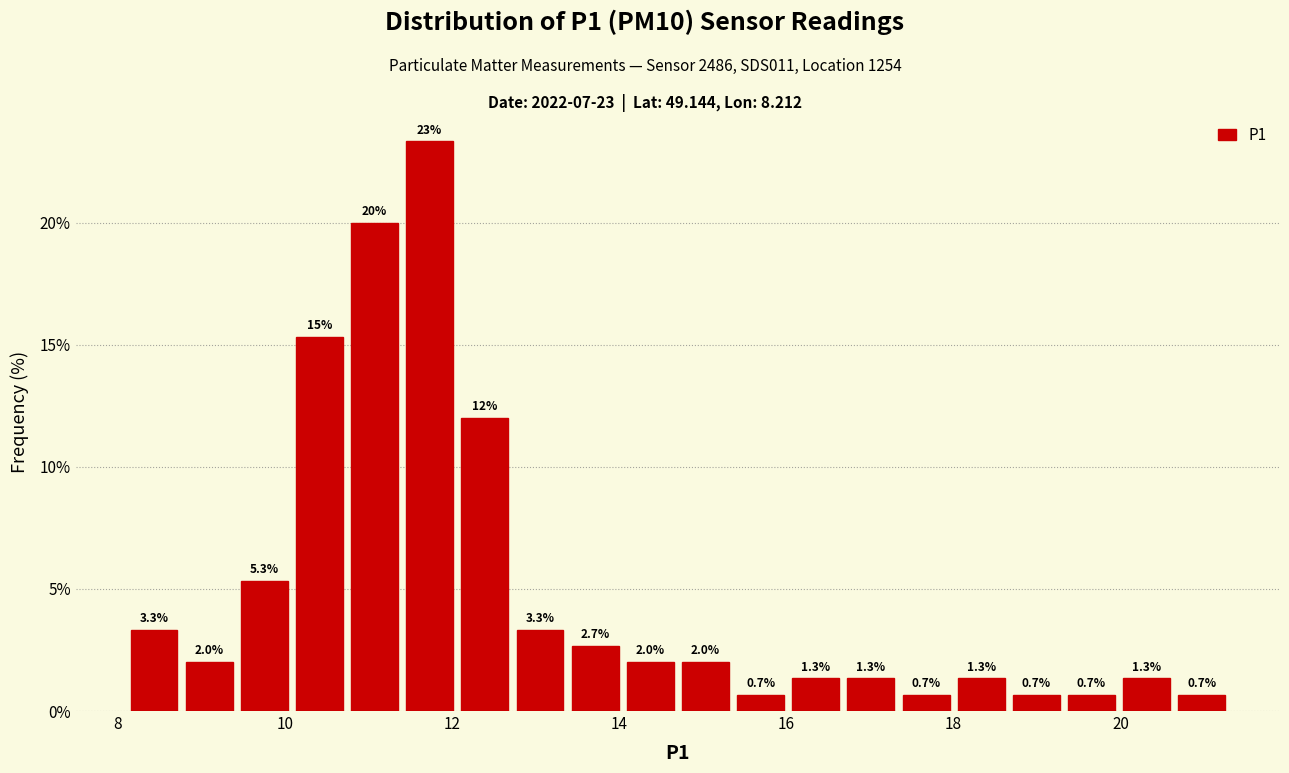

Read against the x-axis, roughly where is the centre of the tallest bar?

11.8